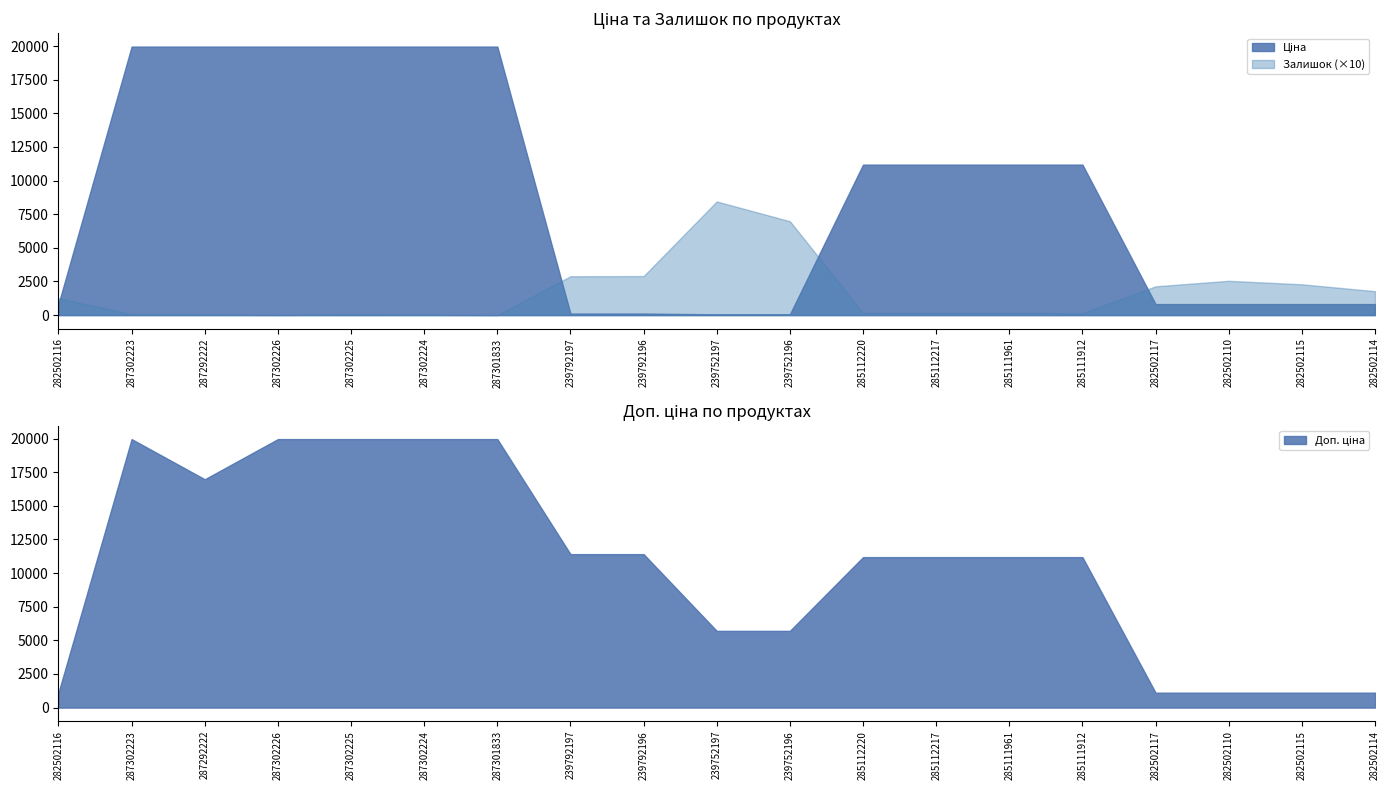

Read the Ціна value at 285111961.

11188.2